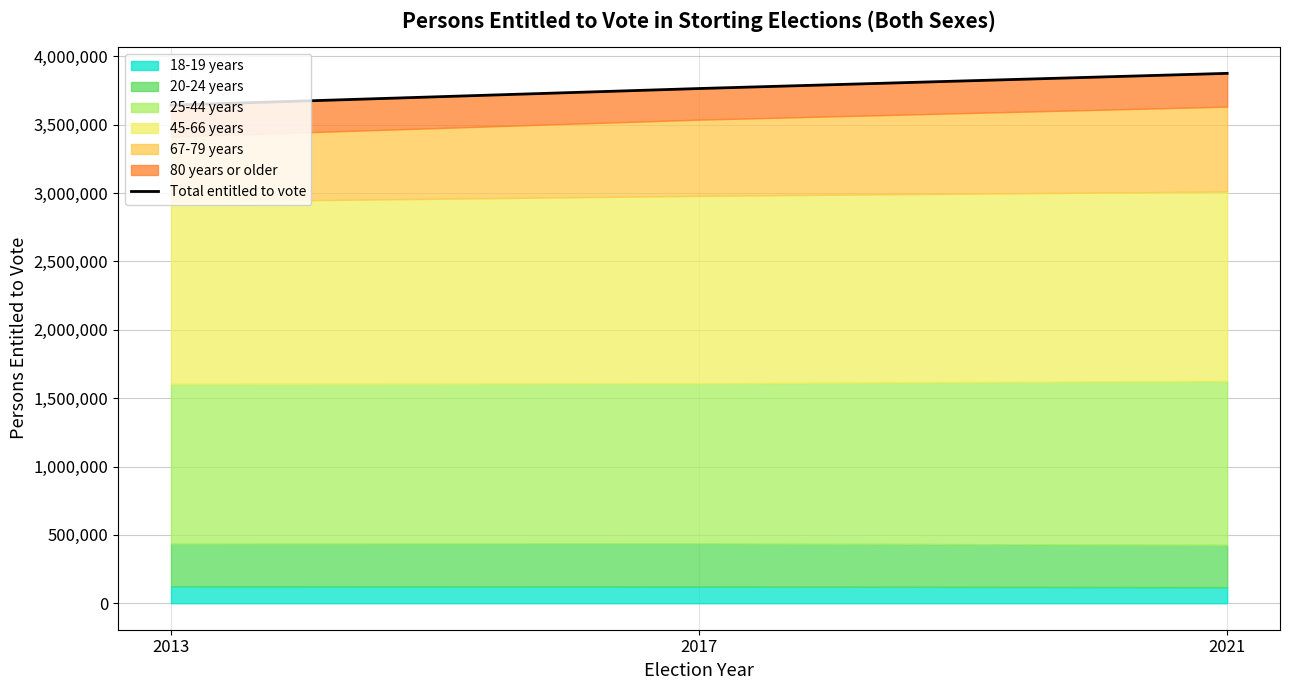

Reading right to left, list all the values displayed in this chart.

2021=3876200	2017=3765226	2013=3643600